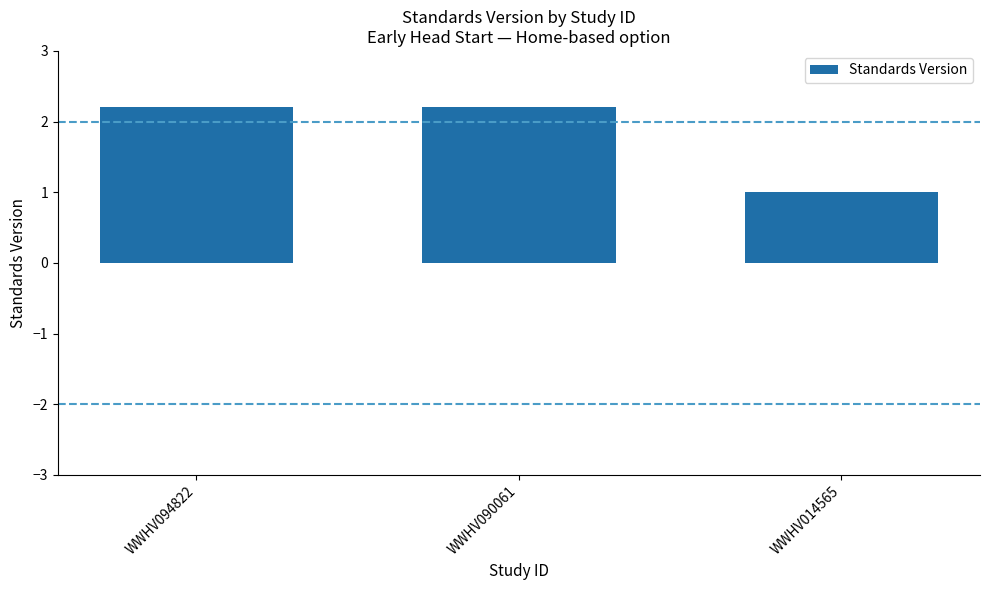

Where does the data first go above 2?

WWHV094822